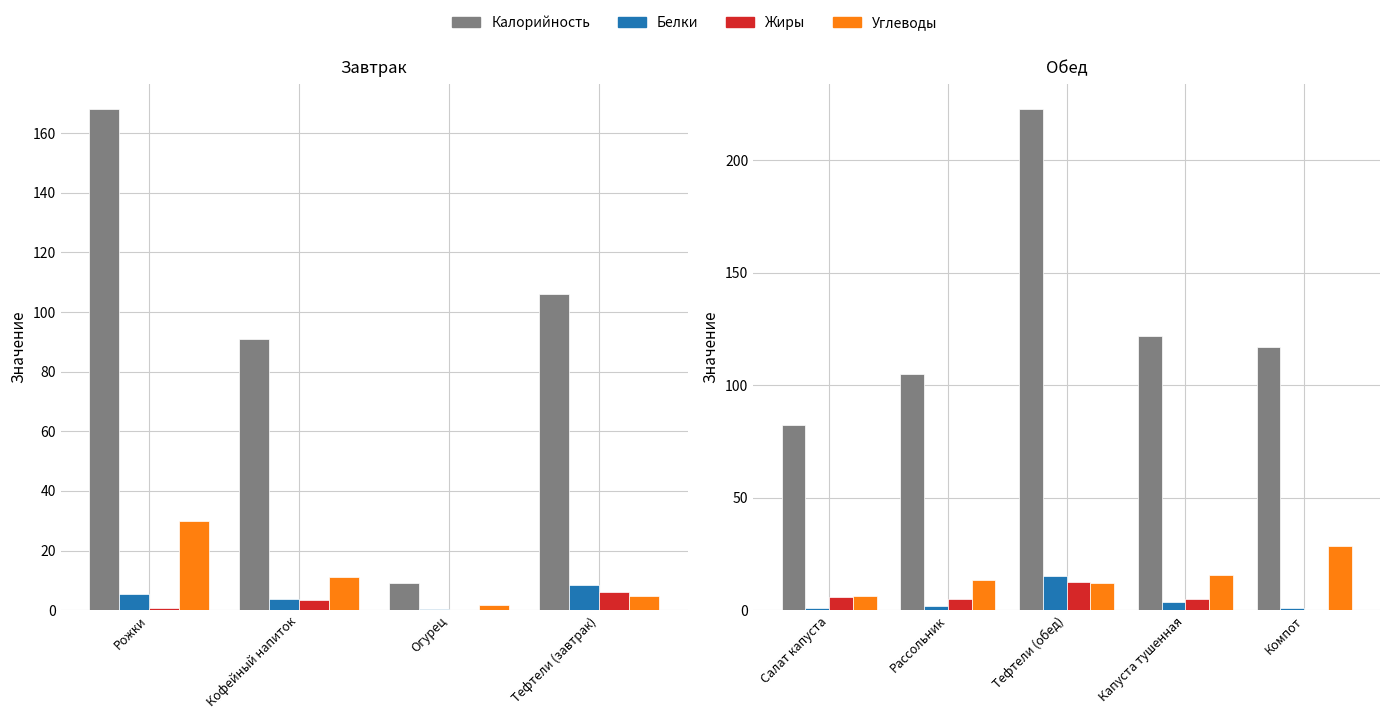

How many data points does each series have?

5